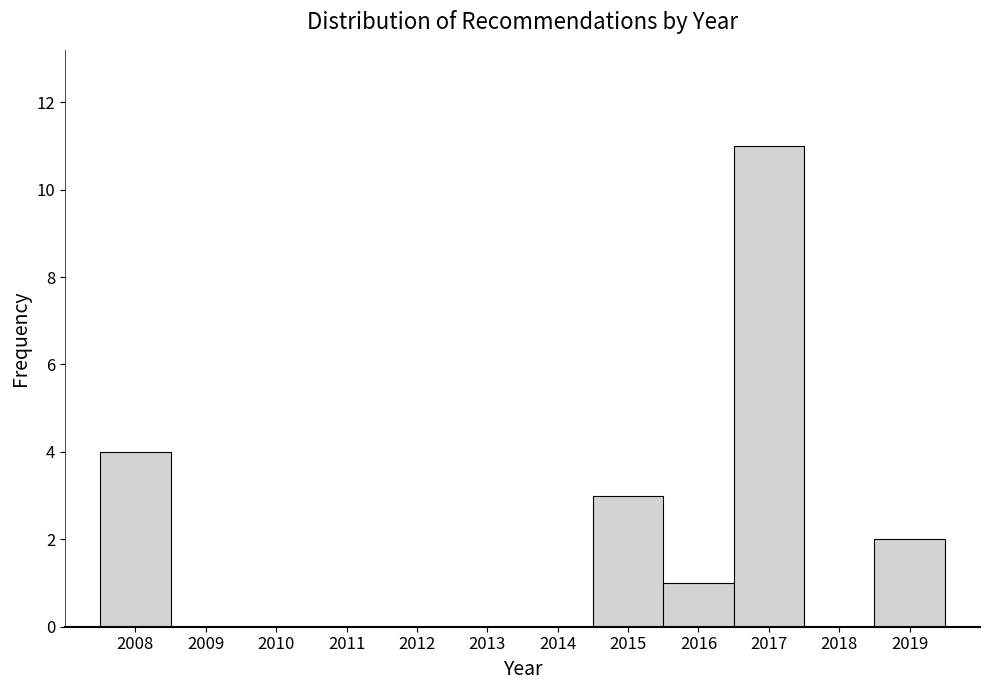

How tall is the bar that spans 2014.5 to 2015.5 on the x-axis? The values are not printed on the chart, so give them approximately, as read against the axis.

3